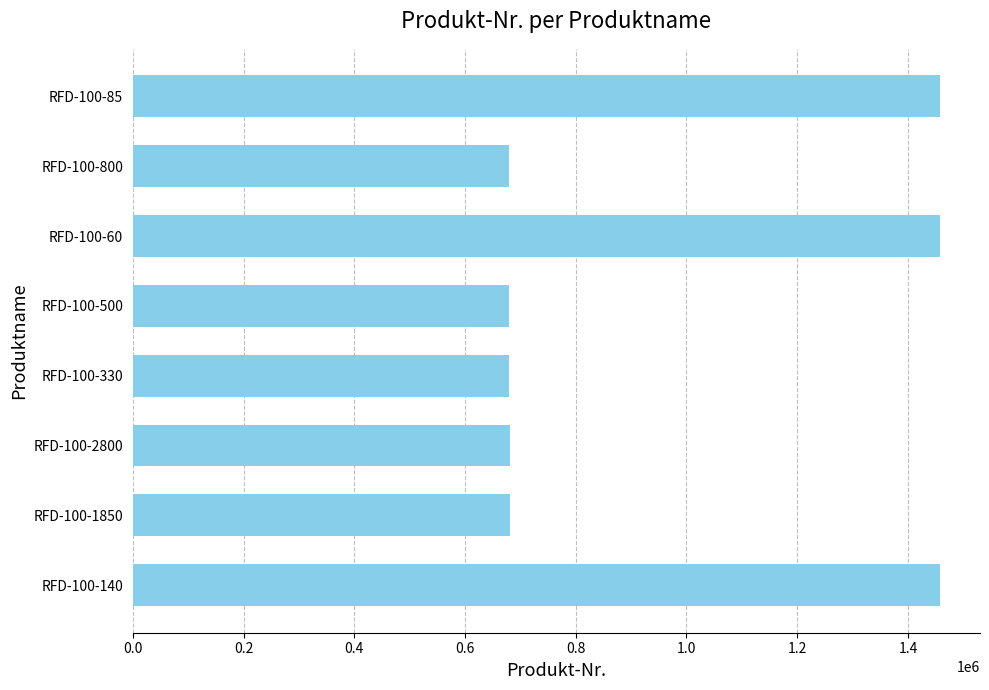

Is it true that the value at RFD-100-140 is 1457364?

True